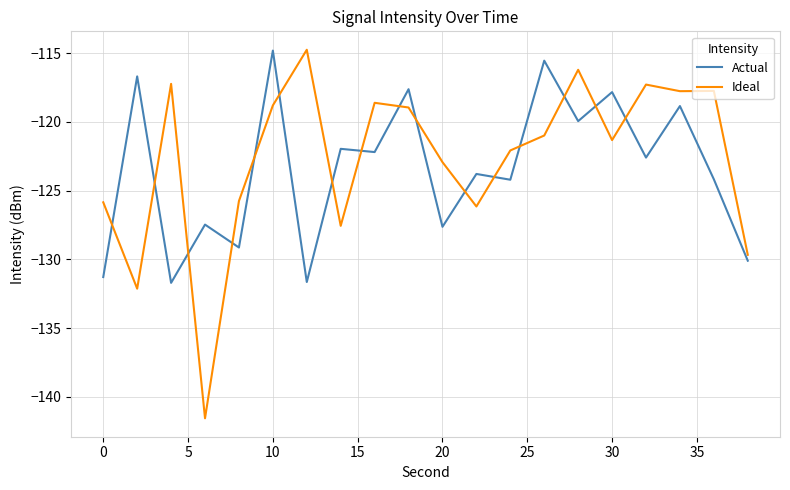

List the series in order of their overall mean, lowest first.

Actual, Ideal